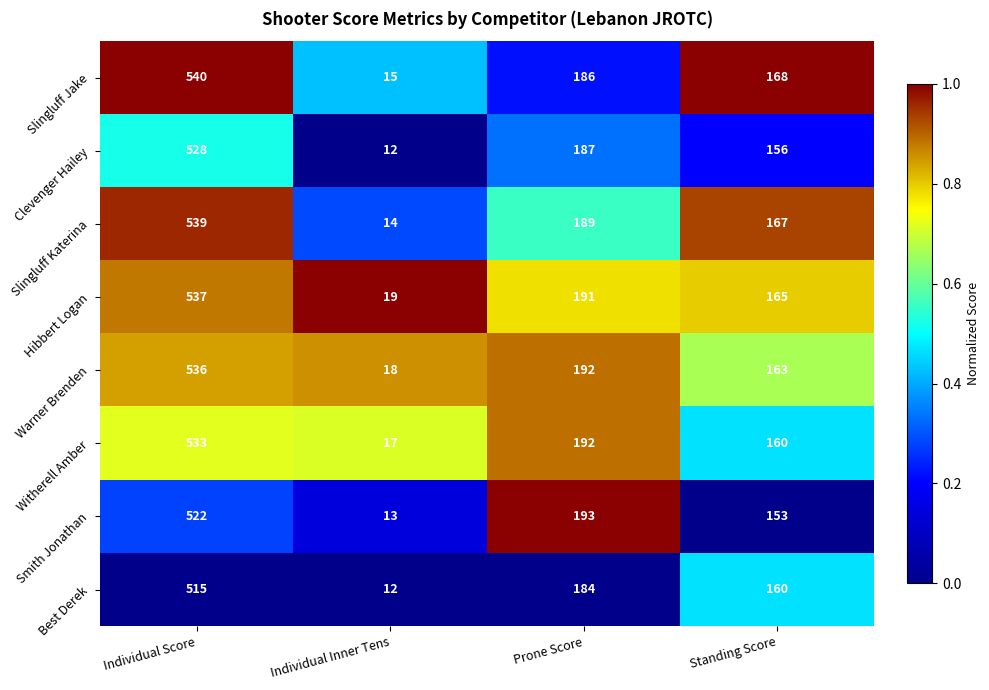

Which series has the largest total across all categories?

Hibbert Logan